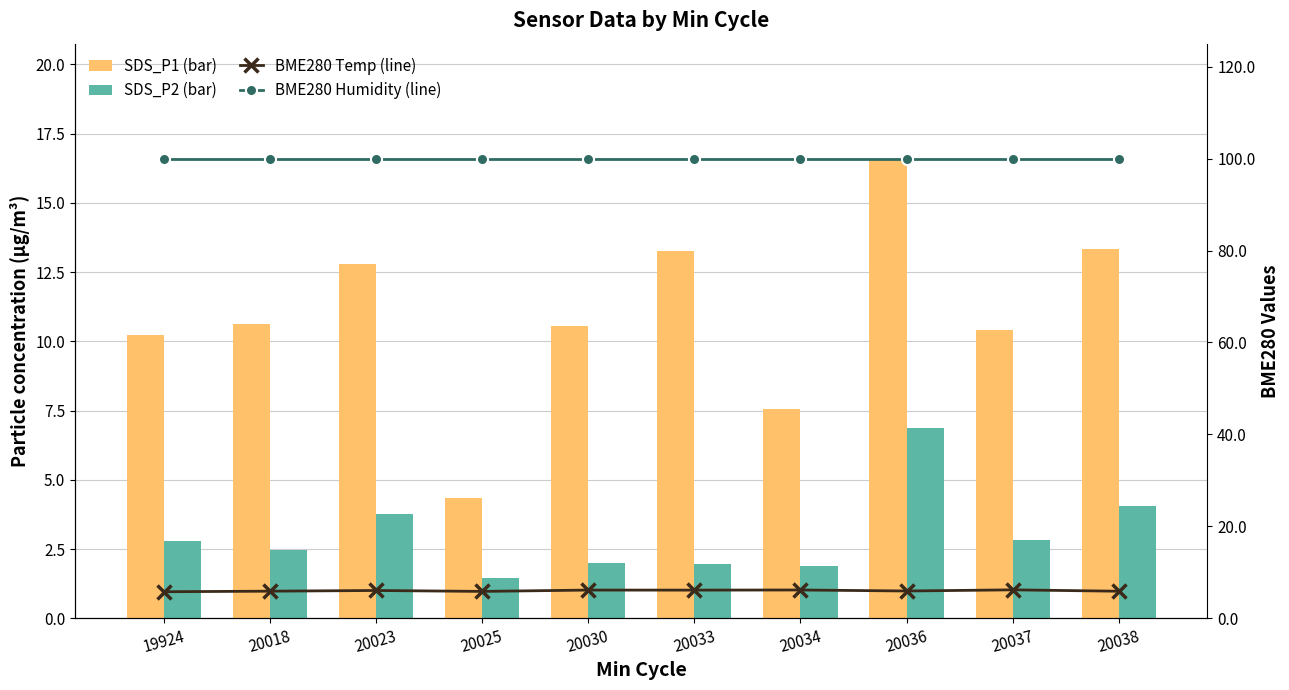

List the labels in order of SDS_P2 (bar) value, smallest first.

20025, 20034, 20033, 20030, 20018, 19924, 20037, 20023, 20038, 20036